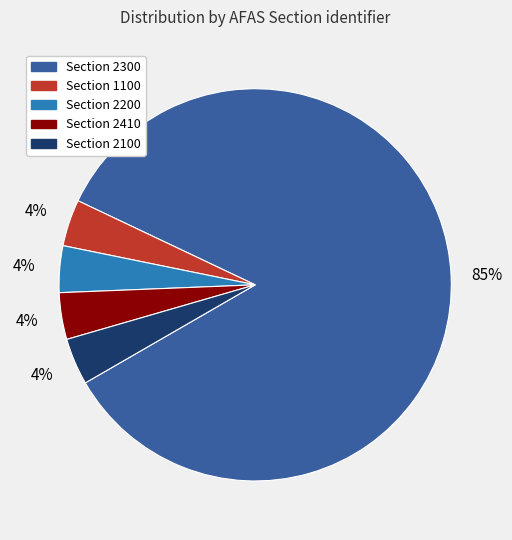

Is the sum of Section 2200 and Section 2300 greater than half?

Yes